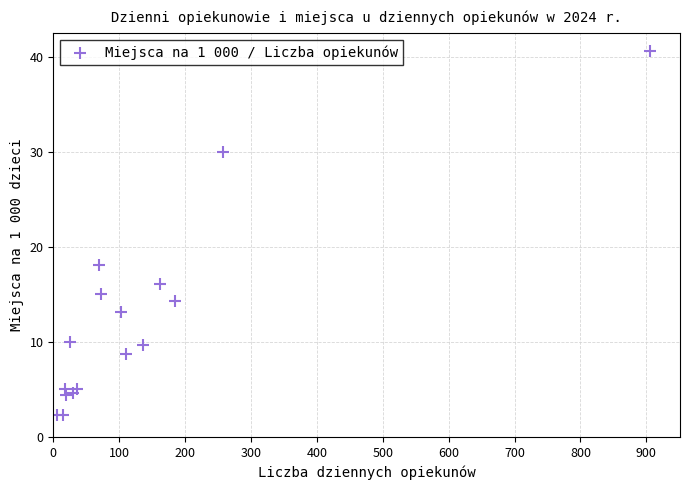

What Y value in the scatter plot is closest to 21?

18.1